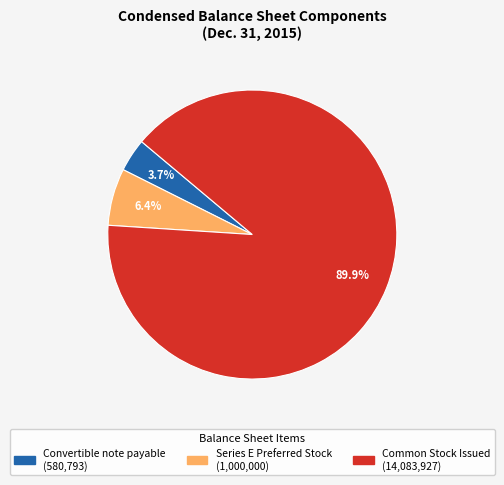

Rank the categories by value from lowest to highest.

Convertible note payable, Series E Preferred Stock, Common Stock Issued